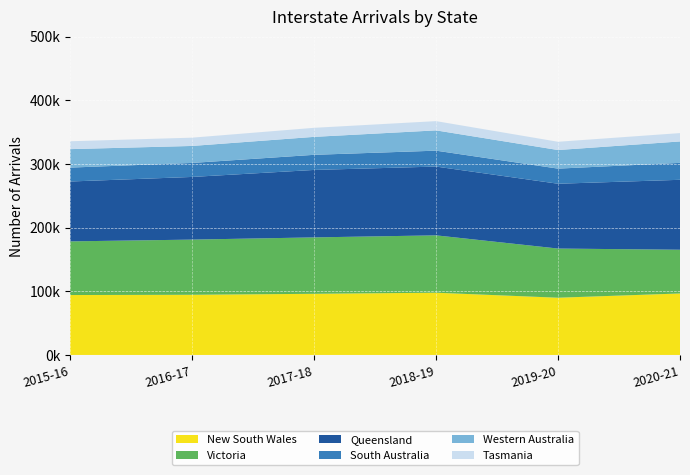

Reading left to right, what are all the values shown in this chart?

New South Wales: 2015-16=94097	2016-17=94468	2017-18=96034	2018-19=97727	2019-20=89873	2020-21=96540
Victoria: 2015-16=84236	2016-17=86650	2017-18=88561	2018-19=90071	2019-20=77197	2020-21=68676
Queensland: 2015-16=94035	2016-17=98413	2017-18=105938	2018-19=108019	2019-20=101789	2020-21=109823
South Australia: 2015-16=21826	2016-17=21996	2017-18=23738	2018-19=24976	2019-20=23726	2020-21=26588
Western Australia: 2015-16=29001	2016-17=26669	2017-18=28189	2018-19=31856	2019-20=29211	2020-21=33643
Tasmania: 2015-16=12357	2016-17=13009	2017-18=14204	2018-19=14533	2019-20=12962	2020-21=13110